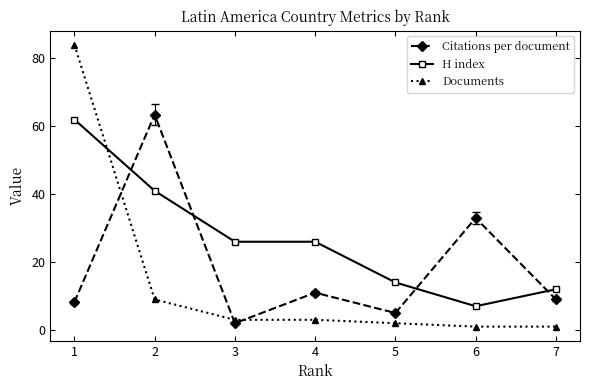

What is the total value across all series at 5?

21.0